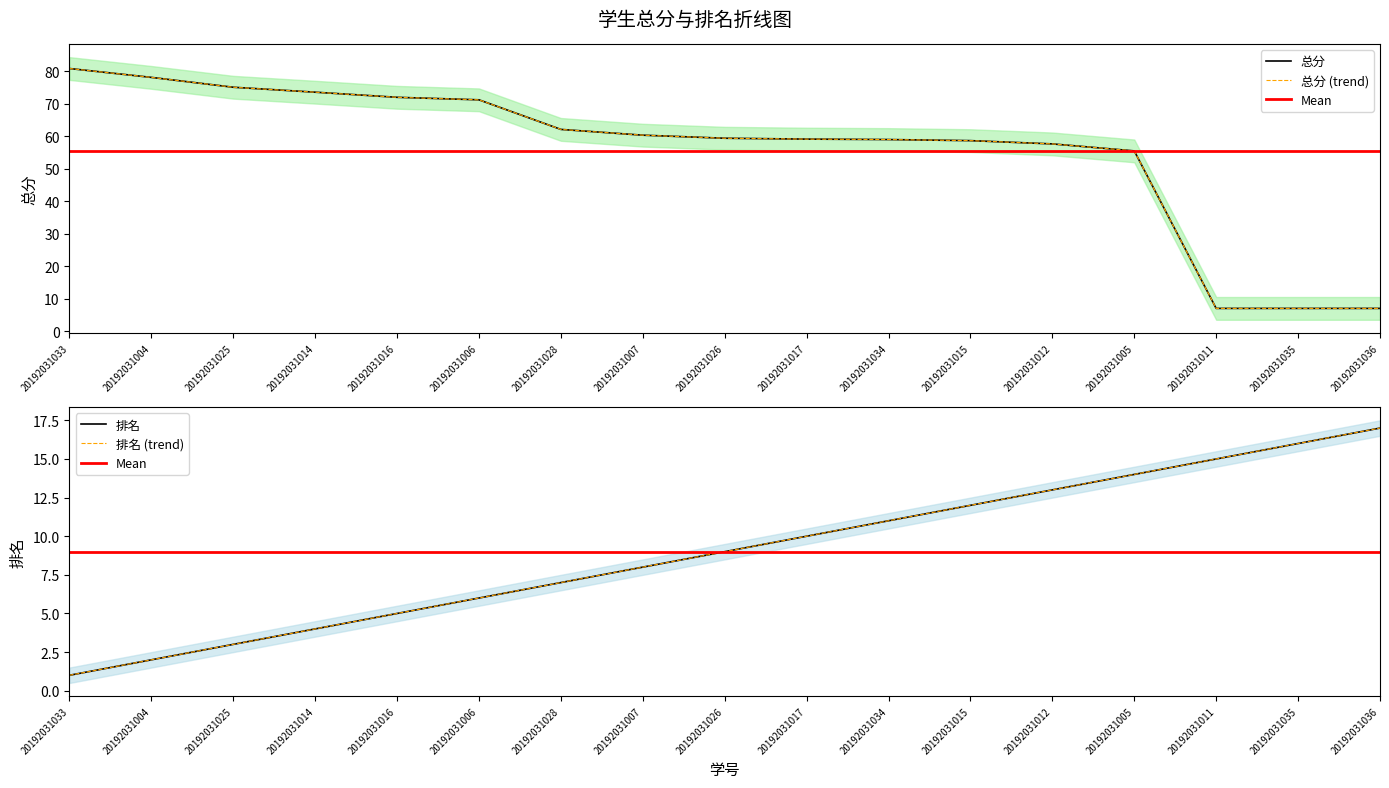

True or false: 总分 and 排名 intersect in this chart.

True